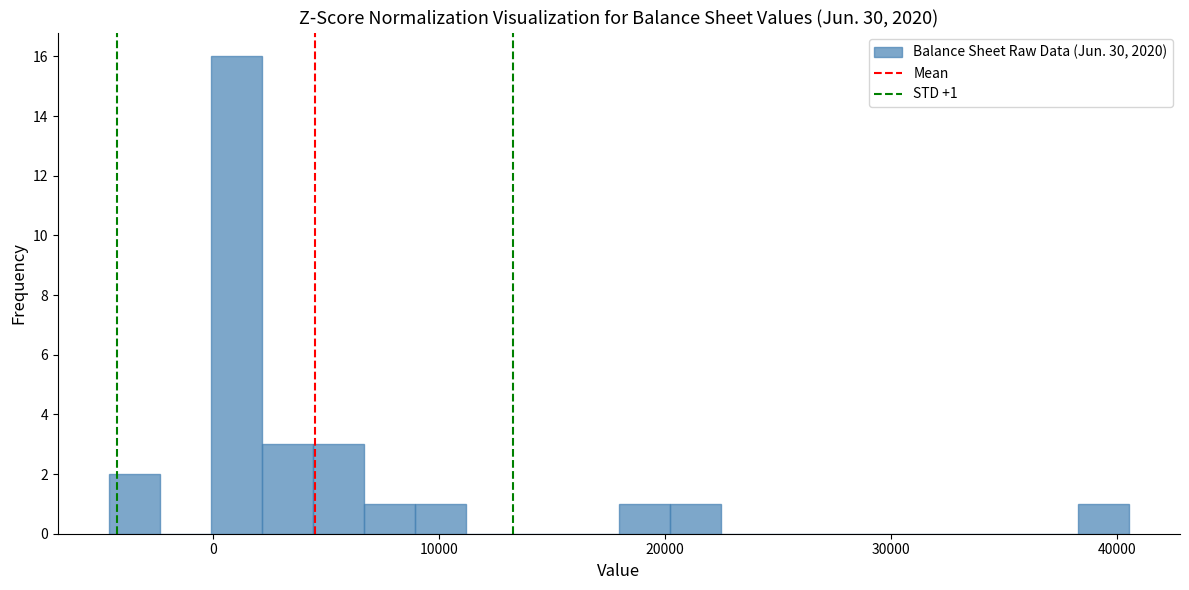

Read against the x-axis, roughly where is the centre of the tallest bar?

1000